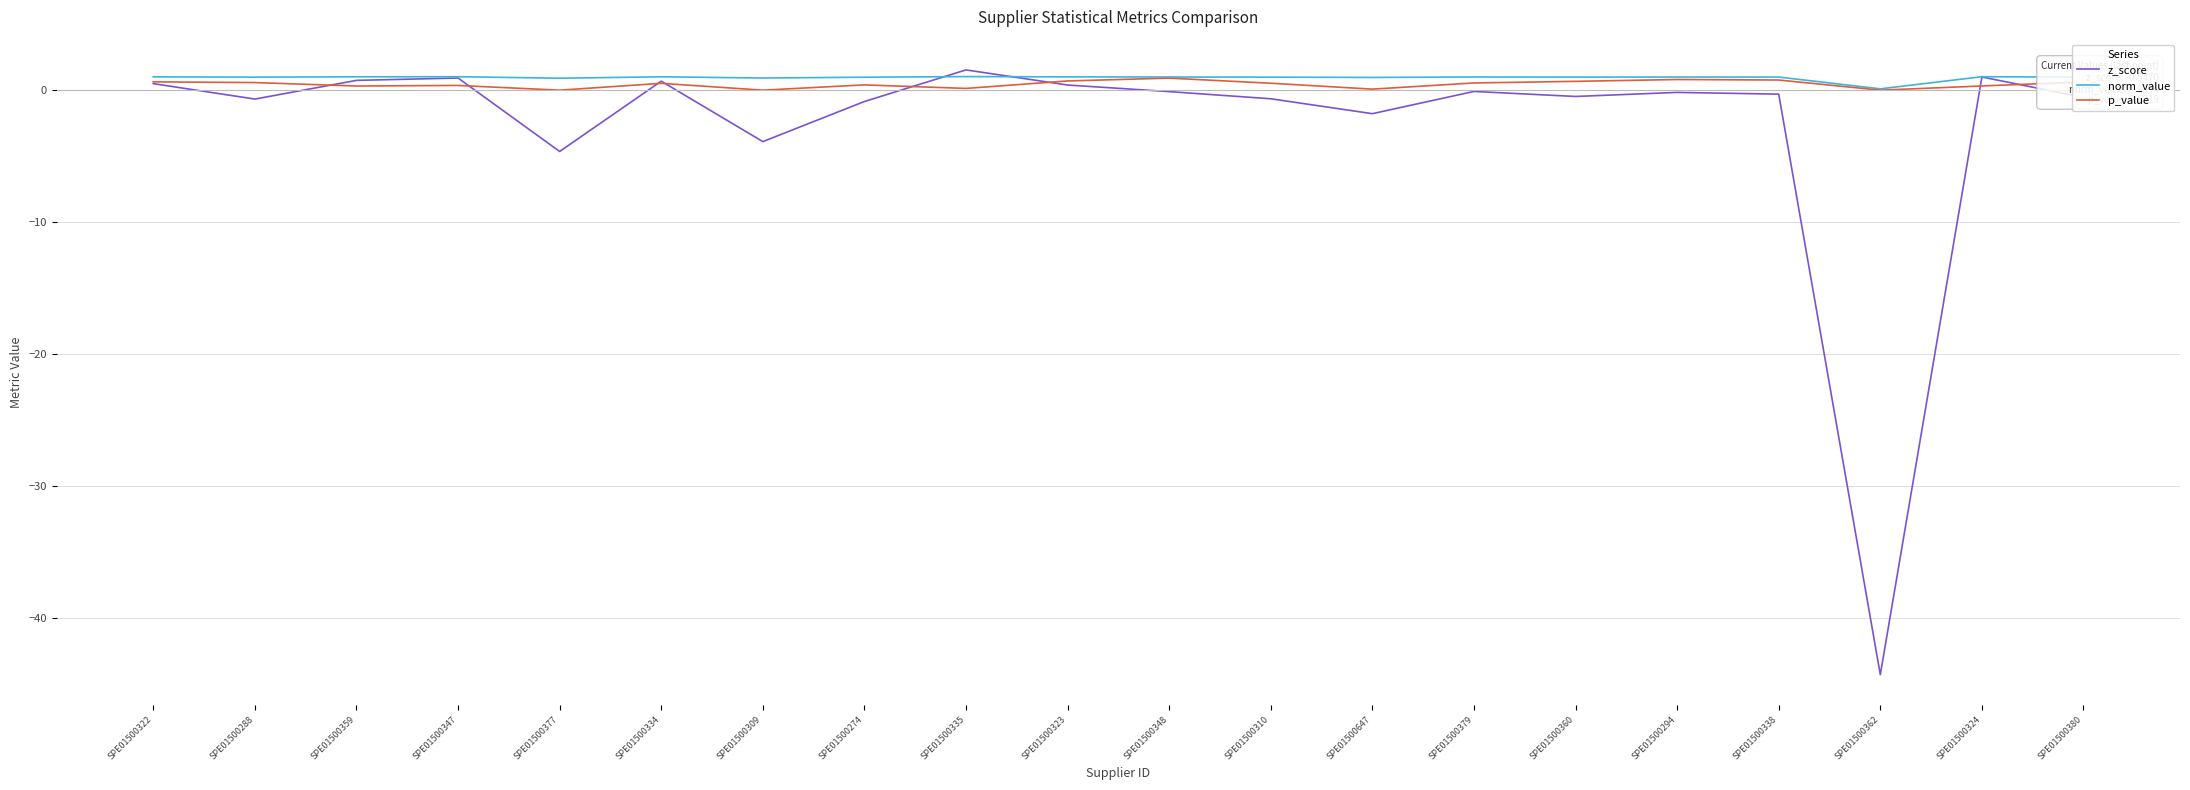

True or false: z_score has a value of 0.7 at SPE01500359.

True